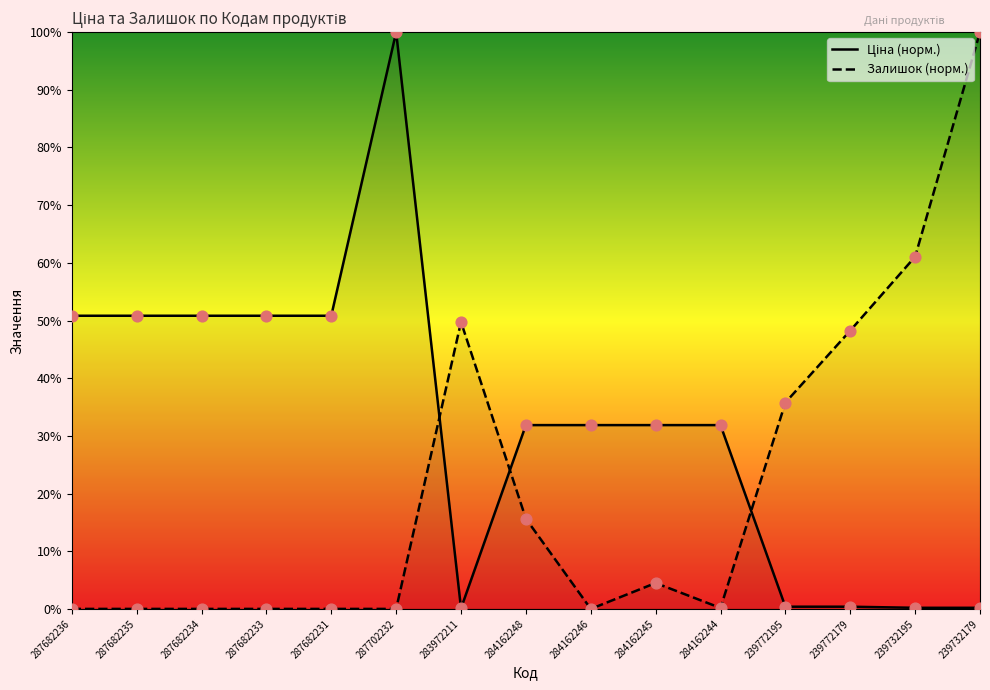

What are all the series names shown in the legend?

Ціна, Залишок